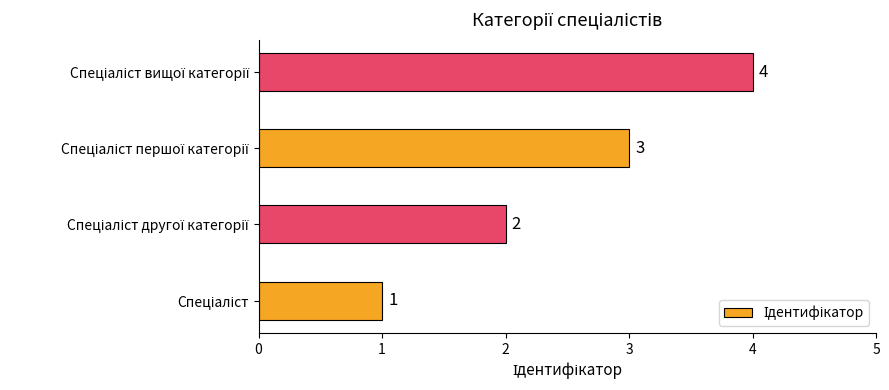

What is the difference between the maximum and minimum values?

3